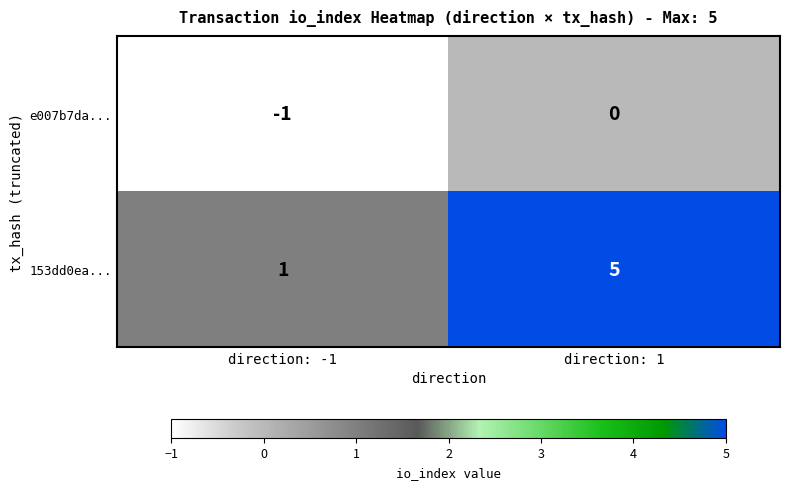

The value of 153dd0ea... at direction: -1 is 1. True or false?

True